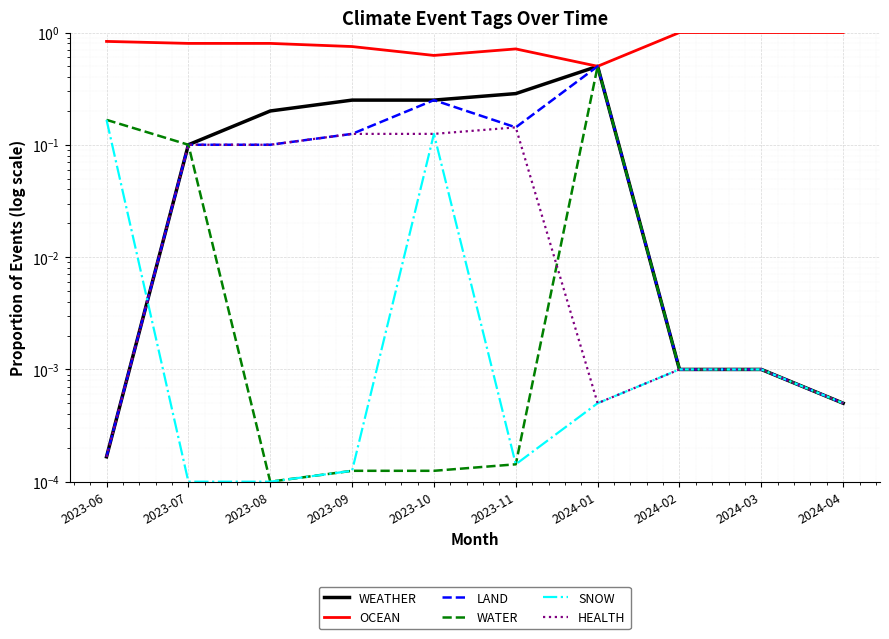

How many interior local peaks does the LAND series have?

2